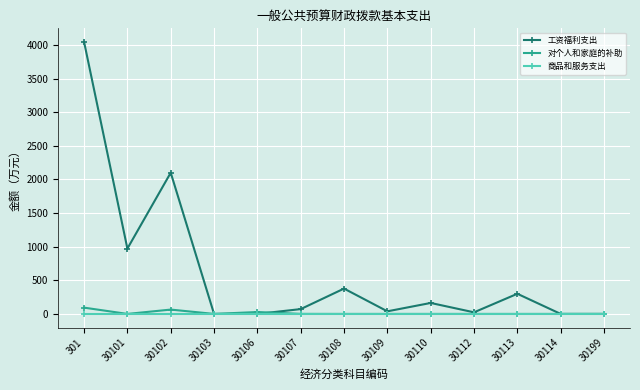

Where is the first local minimum for 工资福利支出?

30101